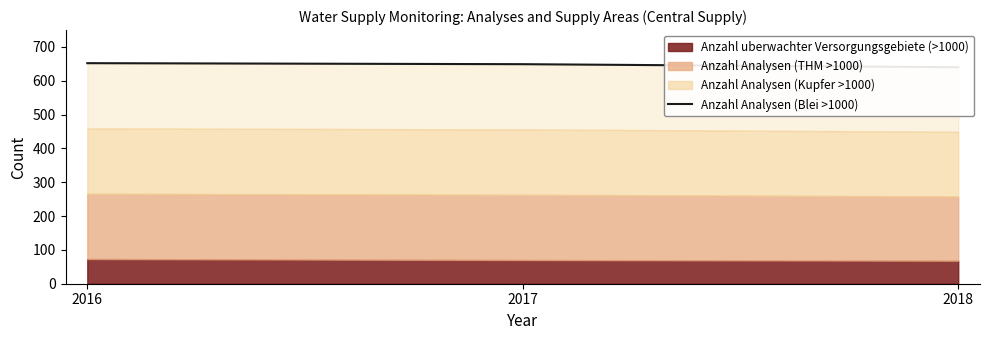

Approximately how many times larger is the value at 2018 compared to 2016?

1.0